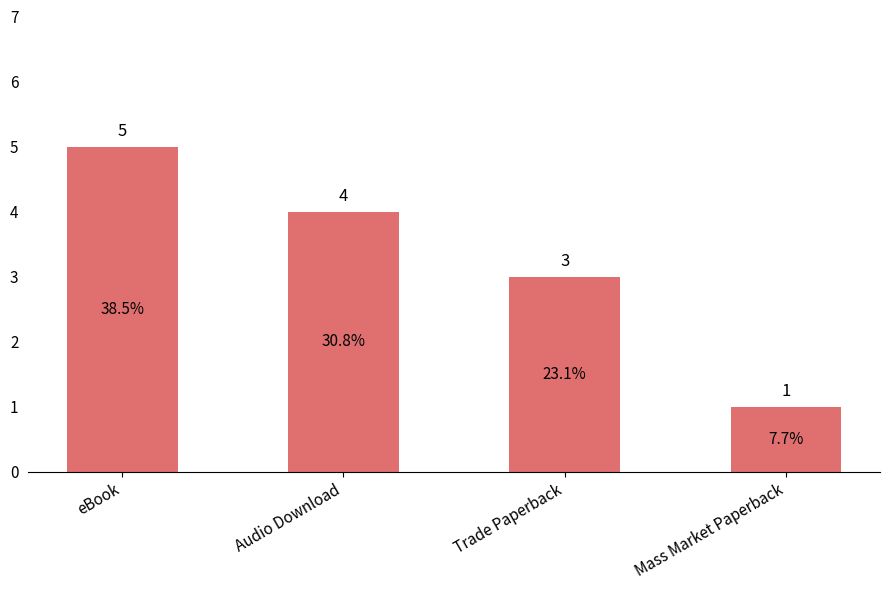

What is the difference between the maximum and second lowest values?

2